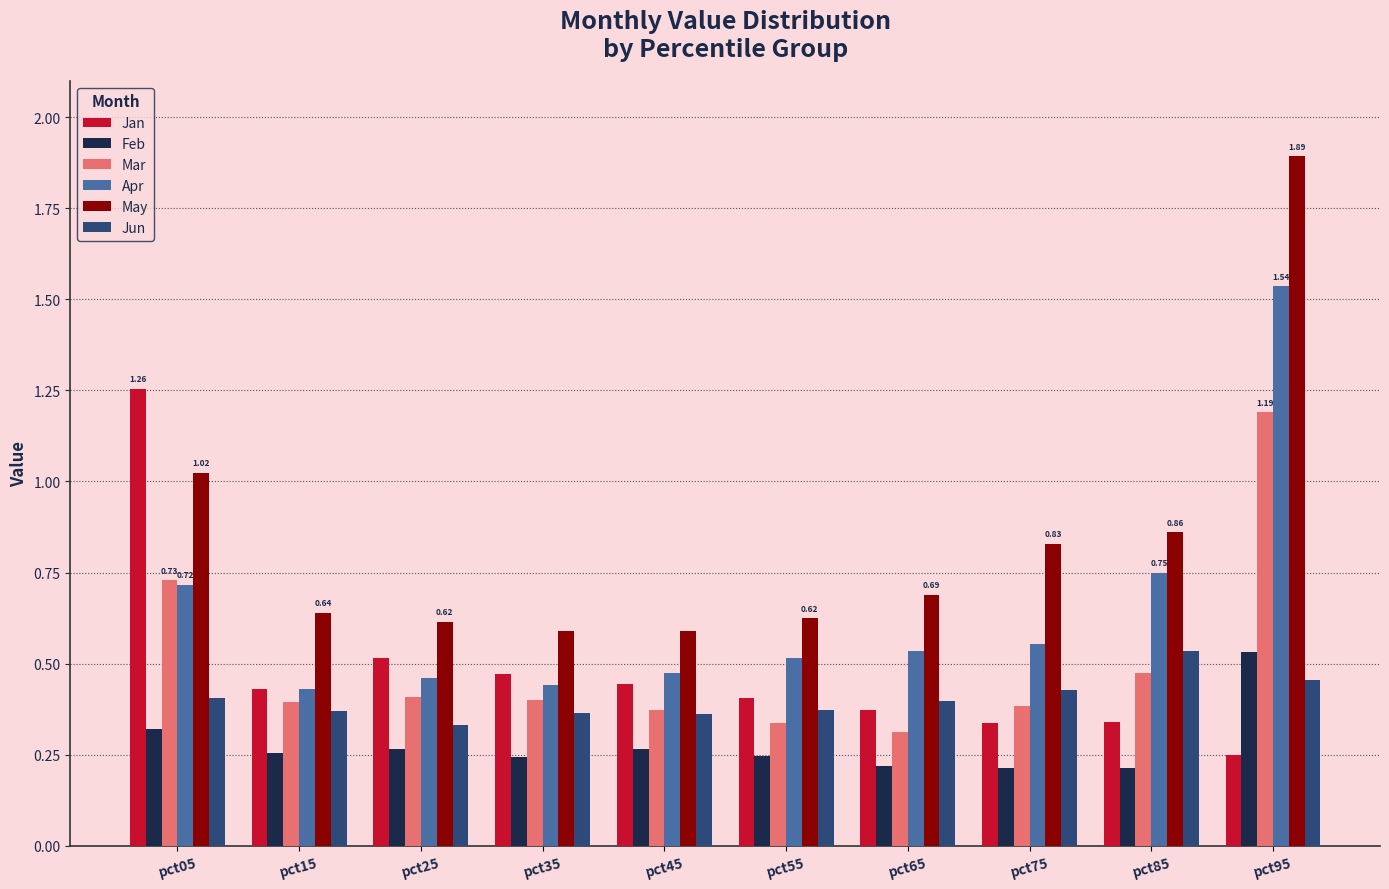

The Jun series shows 0.4 at pct75. True or false?

True